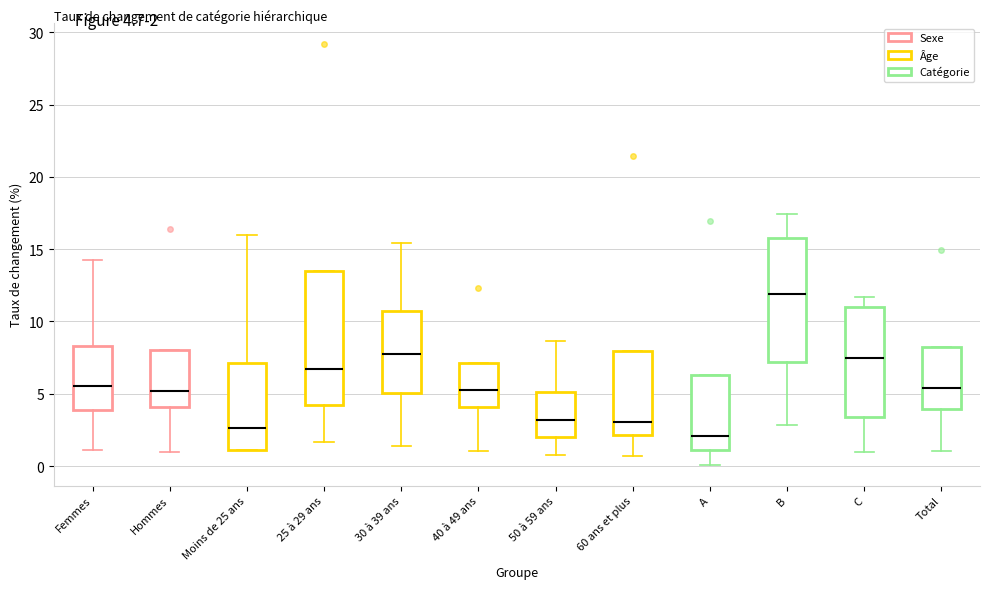

Reading left to right, transcribe this box plot: for each box, give where its median line is, the range the box spans, and where its two whiskers end, as read against the y-axis. The values are not printed on the chart, so give them approximately, as read against the axis.

Femmes: median 5.5, box 4.0 to 8.5, whiskers 1.0 to 14.5
Hommes: median 5.0, box 4.0 to 8.0, whiskers 1.0 to 8.0
Moins de 25 ans: median 2.5, box 1.0 to 7.0, whiskers 1.0 to 16.0
25 à 29 ans: median 6.5, box 4.0 to 13.5, whiskers 1.5 to 13.5
30 à 39 ans: median 7.5, box 5.0 to 10.5, whiskers 1.5 to 15.5
40 à 49 ans: median 5.5, box 4.0 to 7.0, whiskers 1.0 to 7.0
50 à 59 ans: median 3.0, box 2.0 to 5.0, whiskers 1.0 to 8.5
60 ans et plus: median 3.0, box 2.0 to 8.0, whiskers 0.5 to 8.0
A: median 2.0, box 1.0 to 6.5, whiskers 0.0 to 6.5
B: median 12.0, box 7.0 to 16.0, whiskers 3.0 to 17.5
C: median 7.5, box 3.5 to 11.0, whiskers 1.0 to 11.5
Total: median 5.5, box 4.0 to 8.0, whiskers 1.0 to 8.0